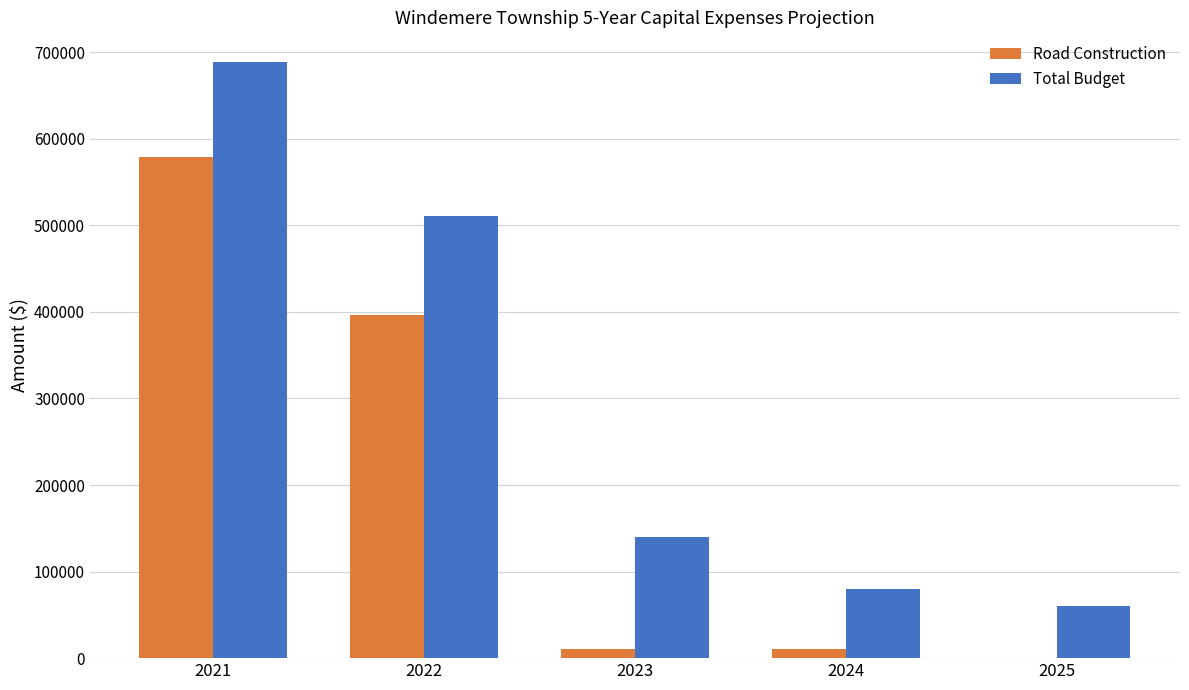

At which category is the sum across all series the highest?

2021